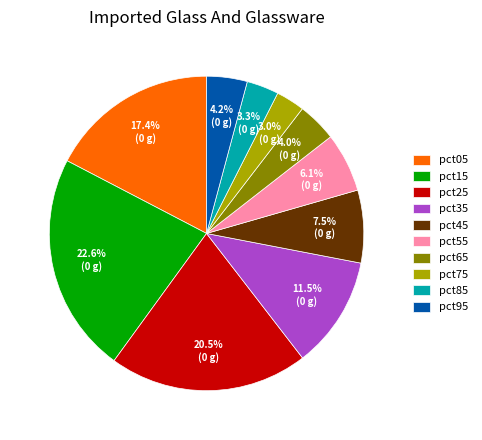

Which has a higher value, pct15 or pct85?

pct15